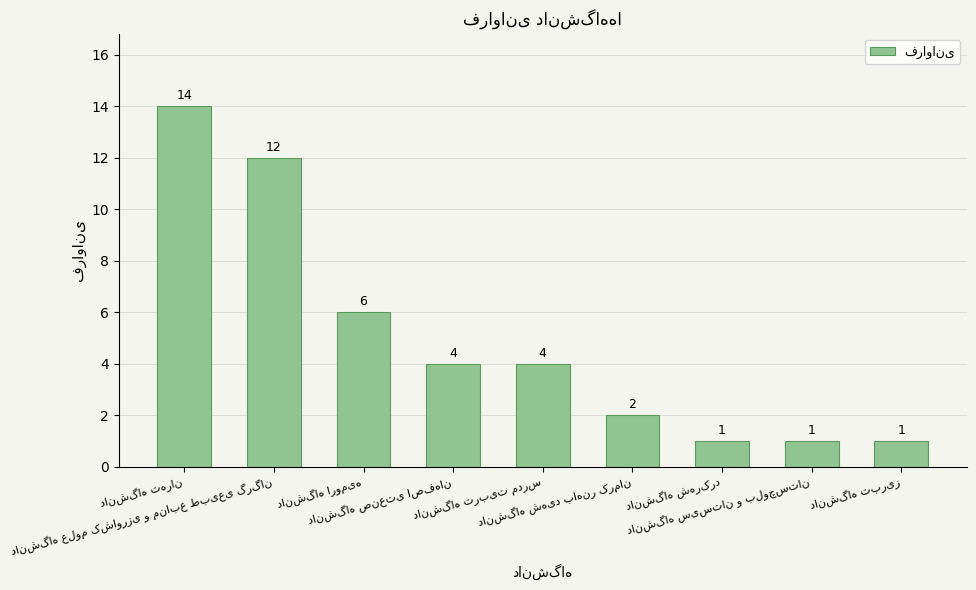

What is the value of the 9th bar from the left?

1